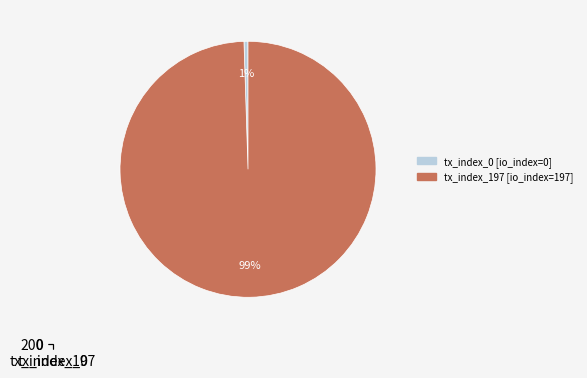

Rank the categories by value from lowest to highest.

tx_index_0, tx_index_197